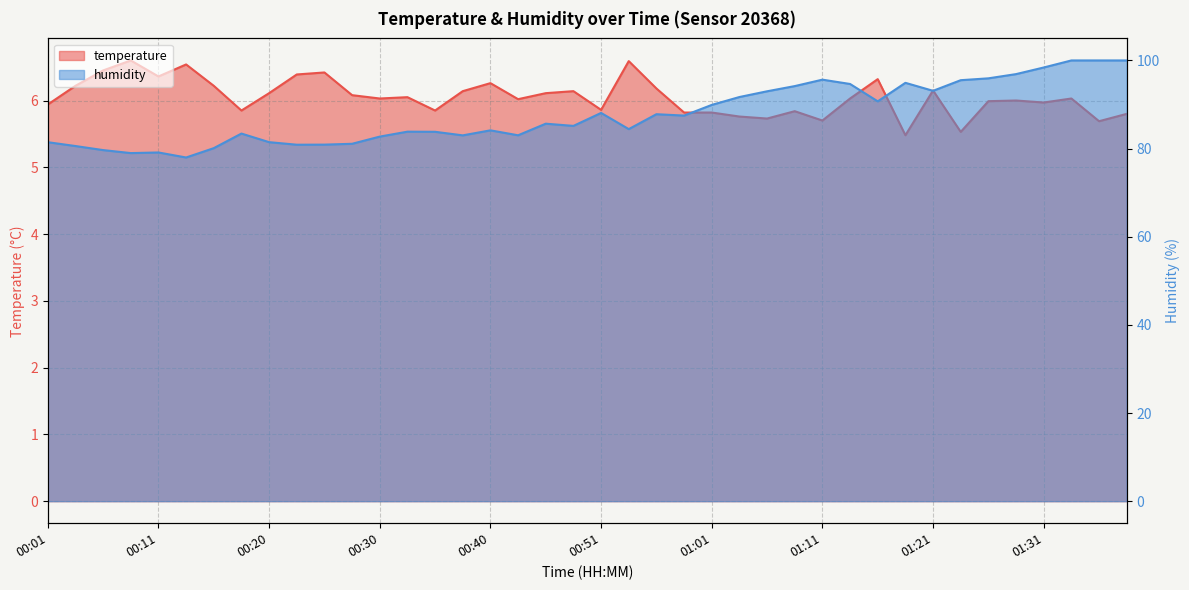

True or false: humidity and temperature intersect in this chart.

False